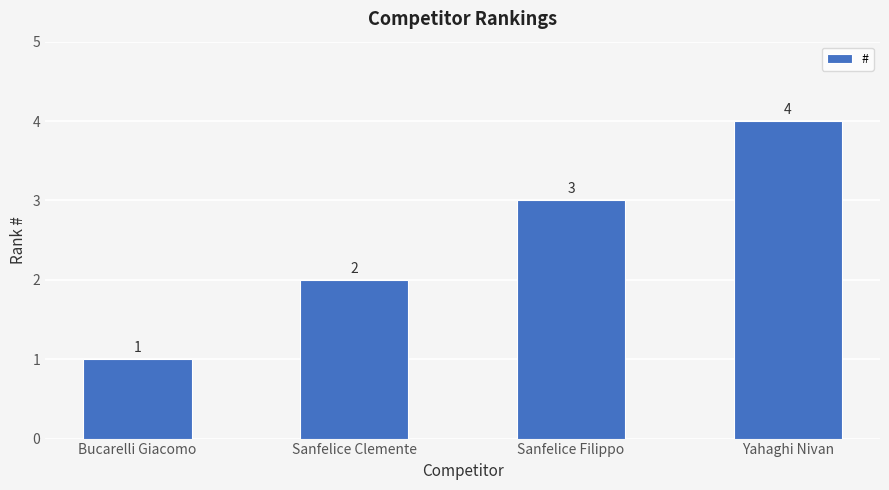

What is the difference between the maximum and minimum values?

3